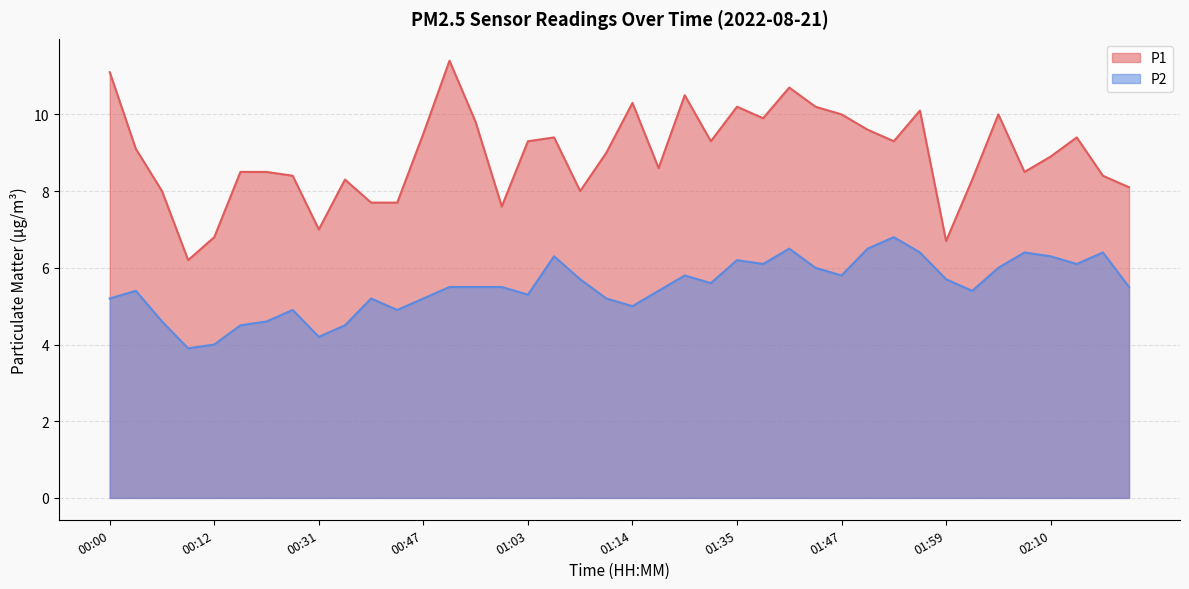

Is the value of P2 at 01:56 greater than the value of P1 at 00:57?

No